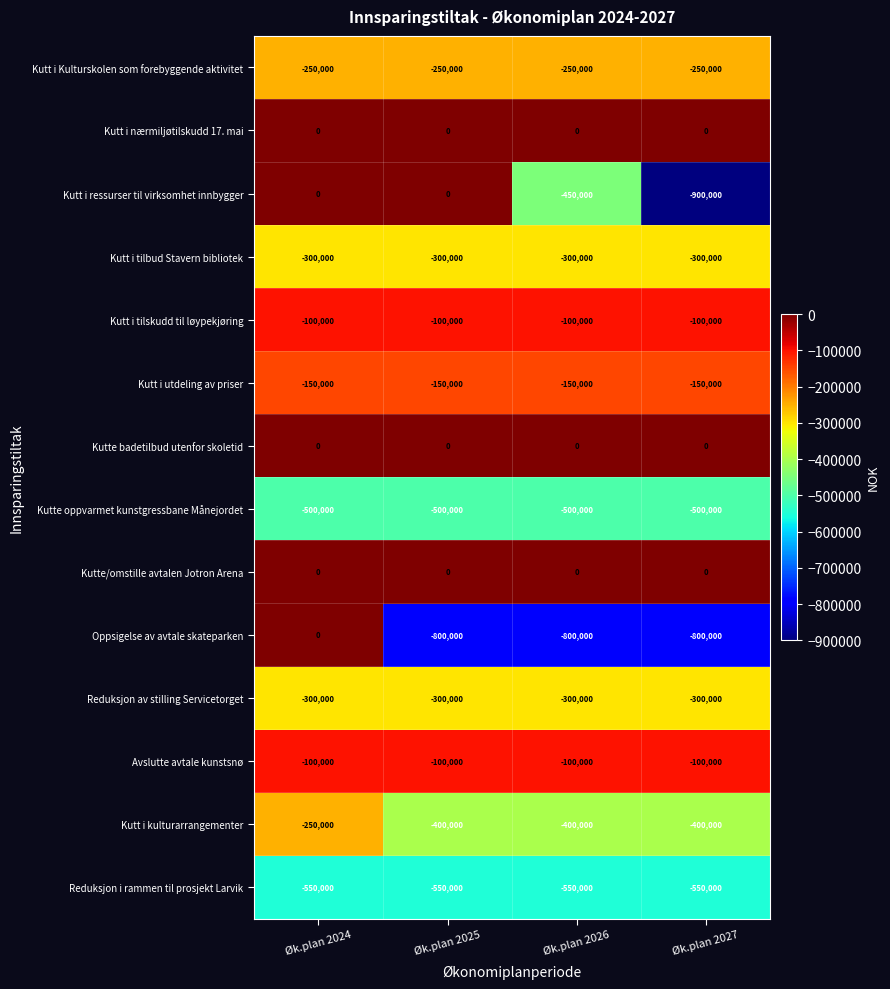

Which series has the largest range (max minus min)?

Kutt i ressurser til virksomhet innbygger